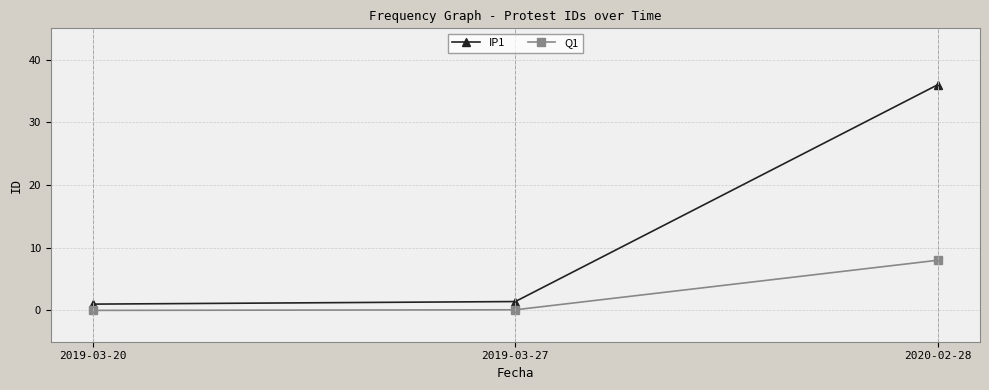

At which category does the chart reach its peak across all series?

2020-02-28